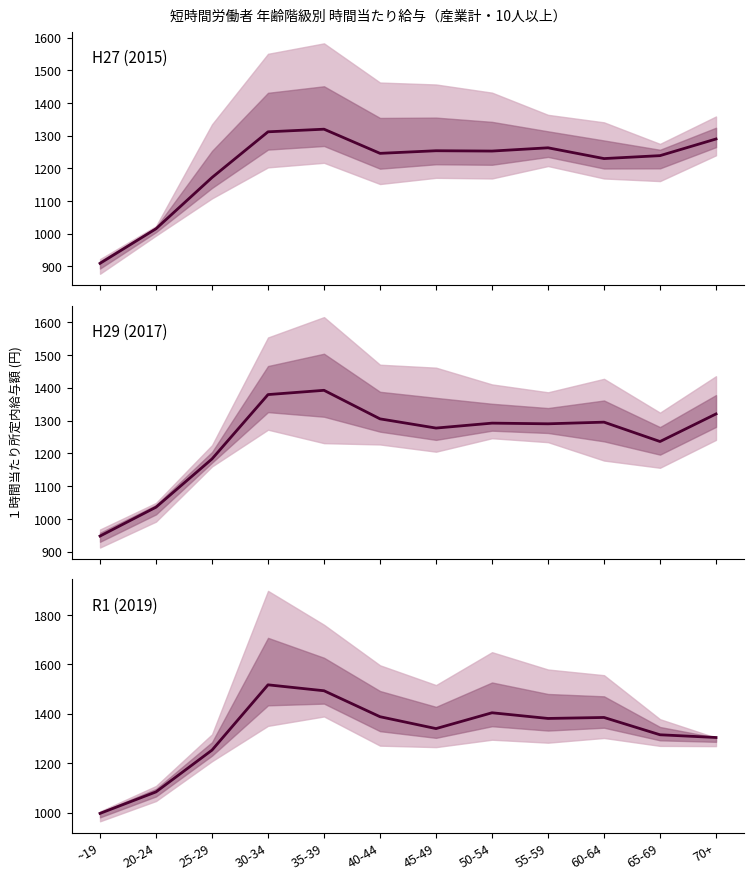

Does the chart have visible grid lines?

No